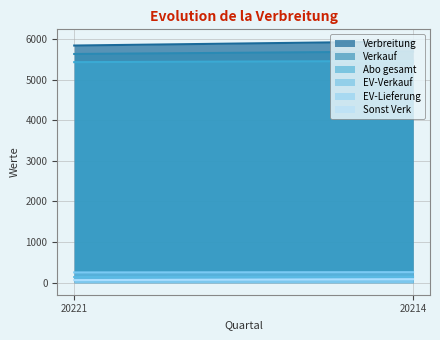

Reading left to right, what are all the values shown in this chart?

Verbreitung: 5839	5941
Verkauf: 5631	5692
Abo gesamt: 5430	5458
EV-Verkauf: 138	148
EV-Lieferung: 252	259
Sonst Verk: 63	86